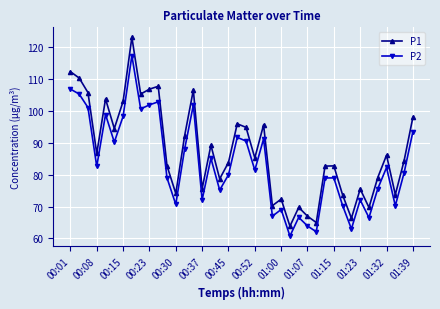

How many data points in P1 are above 85?

20